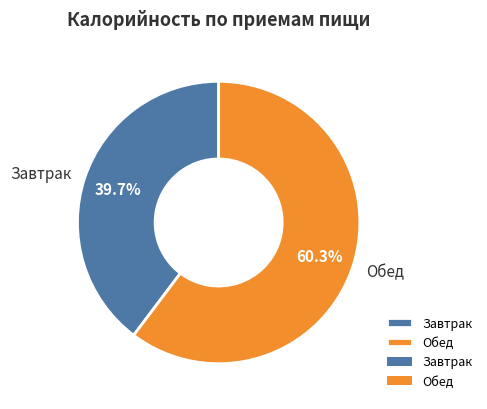

To the nearest percent, what is the difference between the Обед and Завтрак slice percentages?

21%